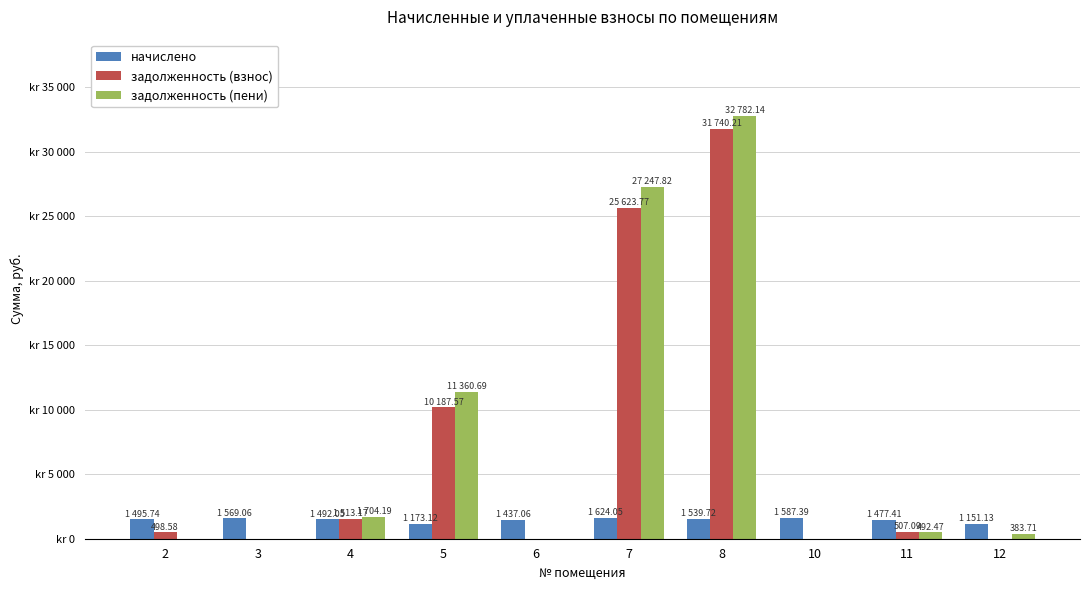

Are the bars grouped side by side (vs. stacked)?

Yes